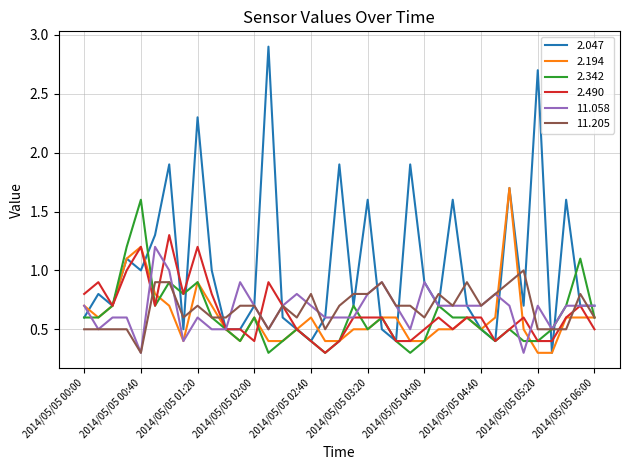

What is the smallest value displayed?

0.3